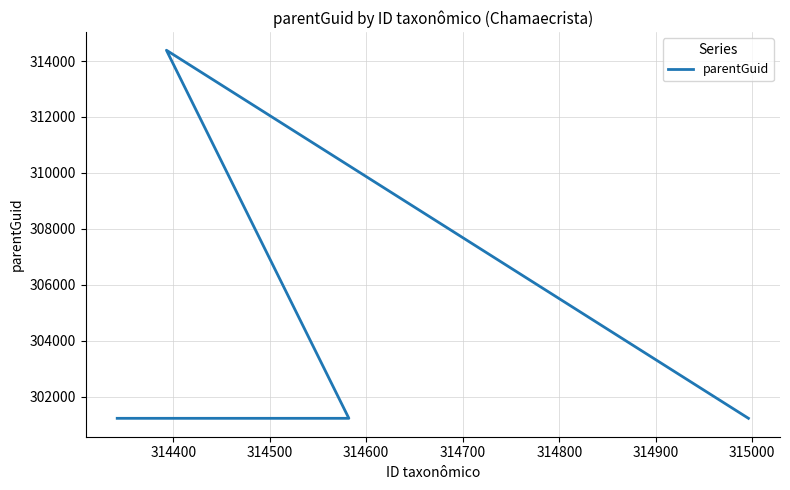

Reading right to left, extract all data points from this chart.

301220	314387	301220	301220	301220